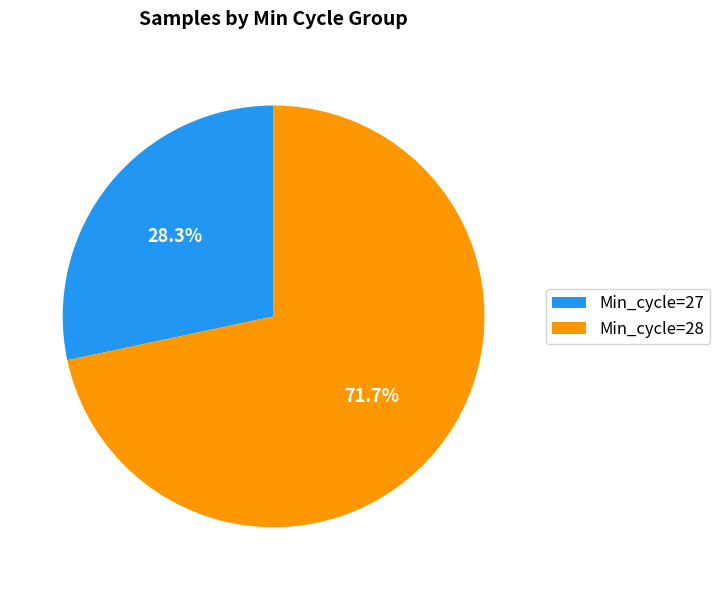

The Min_cycle=27 slice represents 56% of the pie. True or false?

False